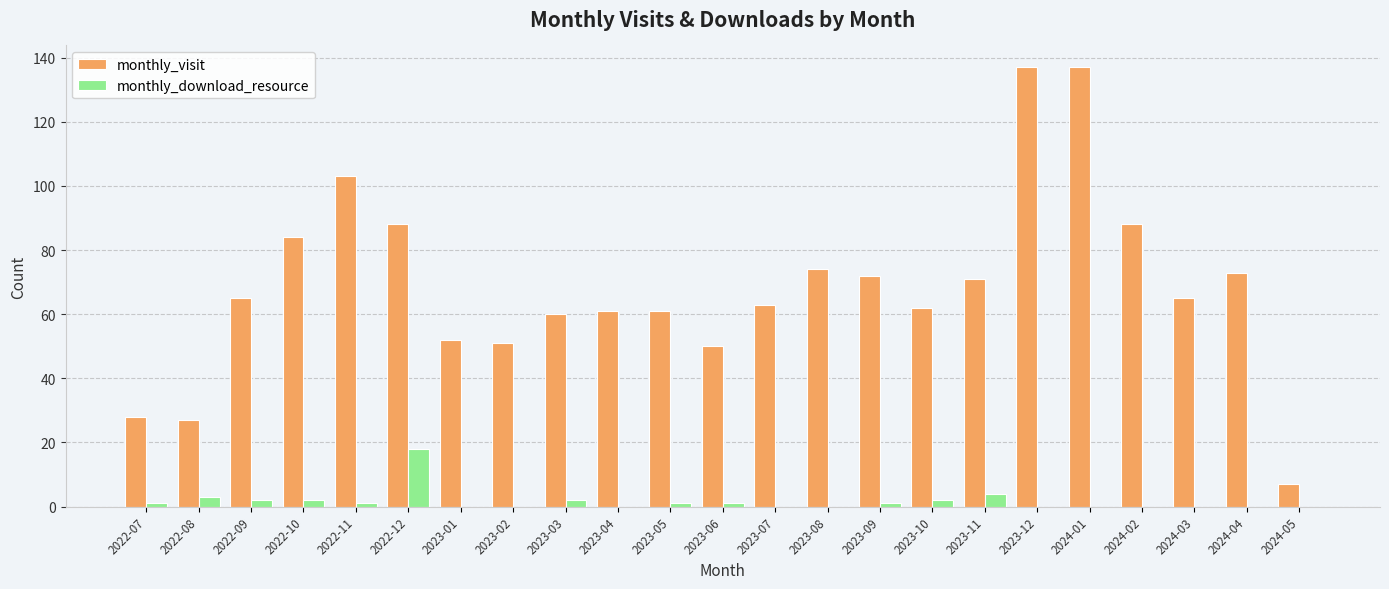

What is the highest value of the monthly_download_resource series?

18